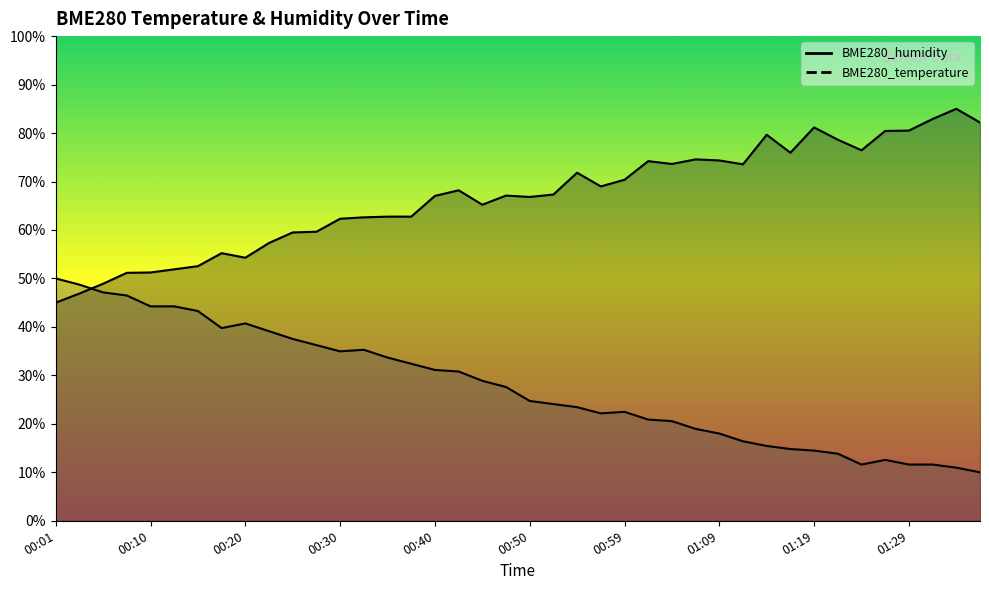

What is the spread (max minus min) of values at 01:14?

64.2